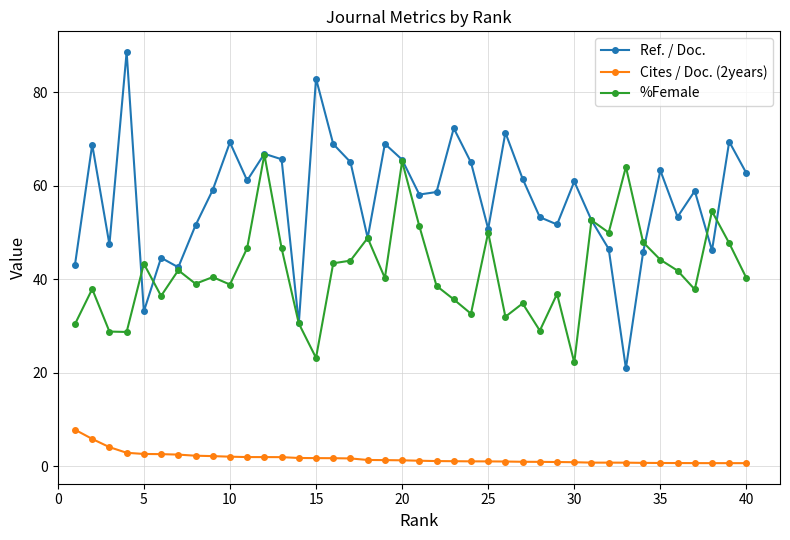

How many interior local valleys does the Ref. / Doc. series have?

12